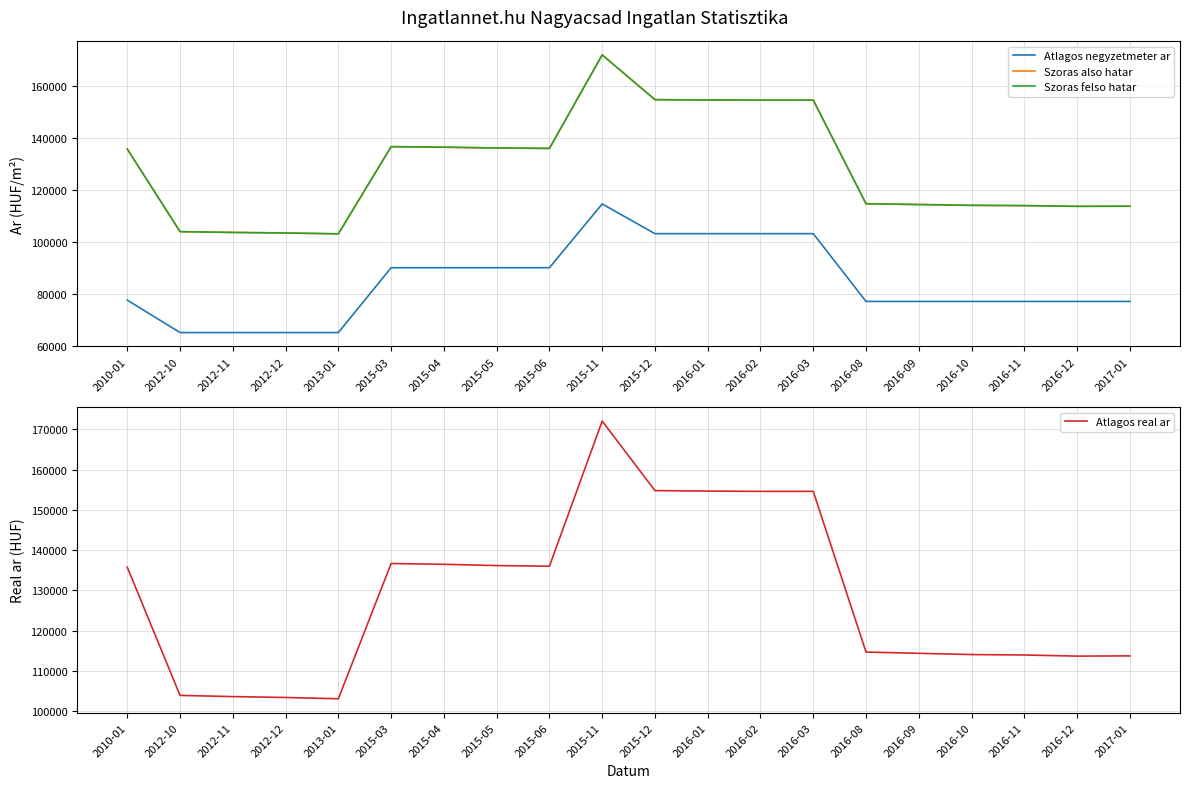

True or false: Atlagos negyzetmeter ar and Szoras felso hatar intersect in this chart.

False